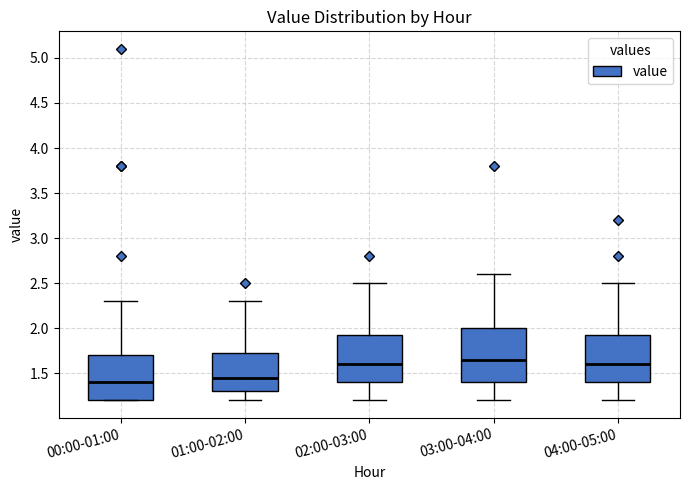

Reading left to right, transcribe this box plot: for each box, give where its median line is, the range the box spans, and where its two whiskers end, as read against the y-axis. The values are not printed on the chart, so give them approximately, as read against the axis.

00:00-01:00: median 1.40, box 1.20 to 1.70, whiskers 1.20 to 2.30
01:00-02:00: median 1.45, box 1.30 to 1.75, whiskers 1.20 to 2.30
02:00-03:00: median 1.60, box 1.40 to 1.95, whiskers 1.20 to 2.50
03:00-04:00: median 1.65, box 1.40 to 2.00, whiskers 1.20 to 2.60
04:00-05:00: median 1.60, box 1.40 to 1.95, whiskers 1.20 to 2.50